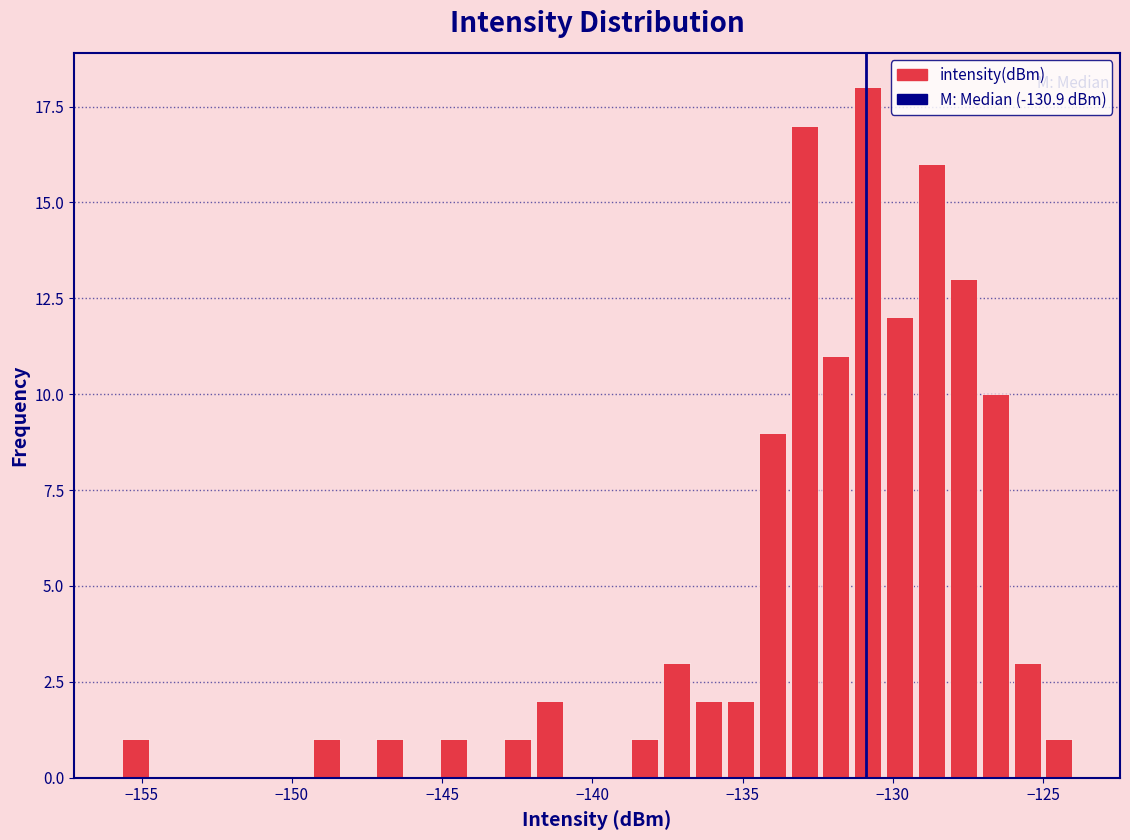

Around what value on the x-axis is the tallest bar? Give the approximate position of its centre, as read against the axis.

-131.0